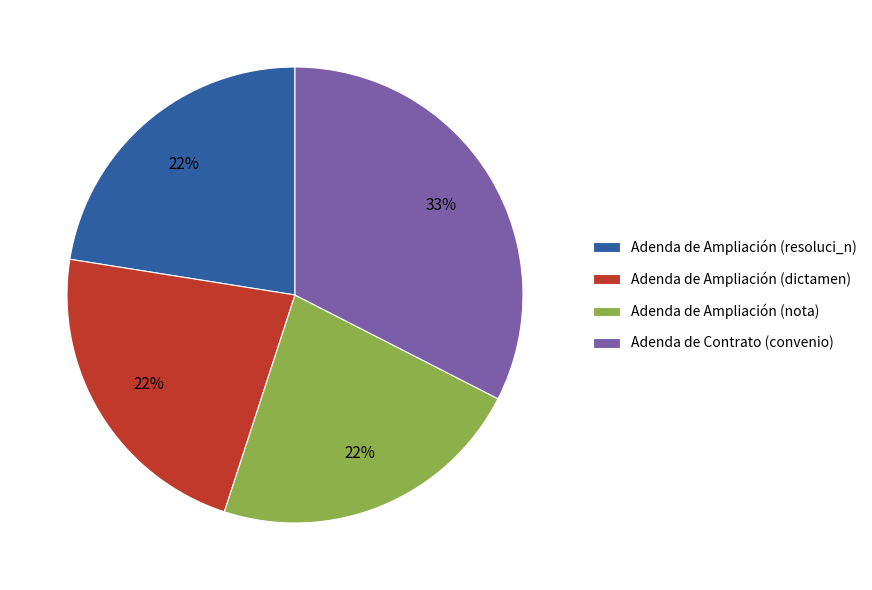

To the nearest percent, what is the average slice percentage?

25%